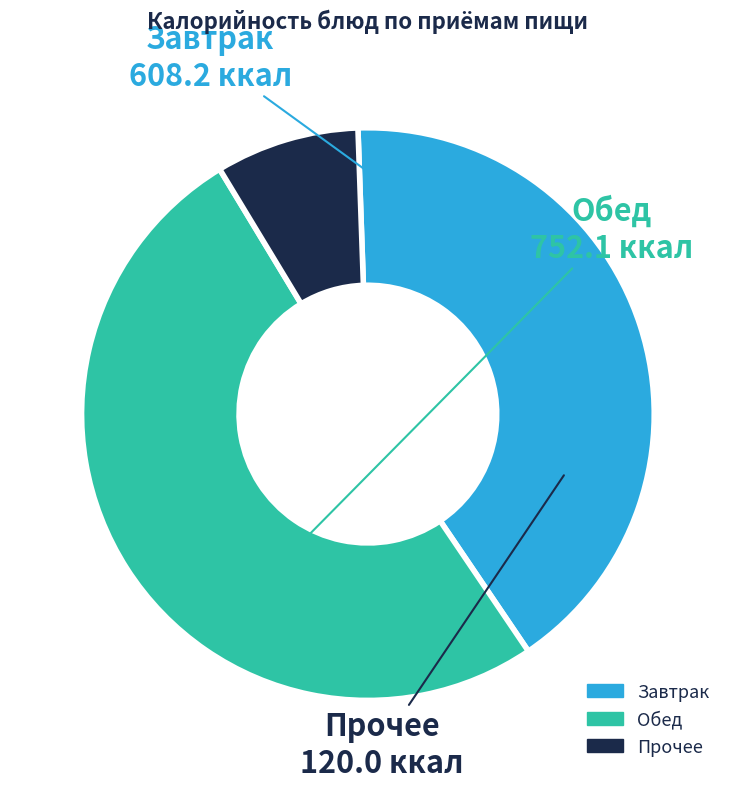

Is there a majority slice in this chart?

Yes